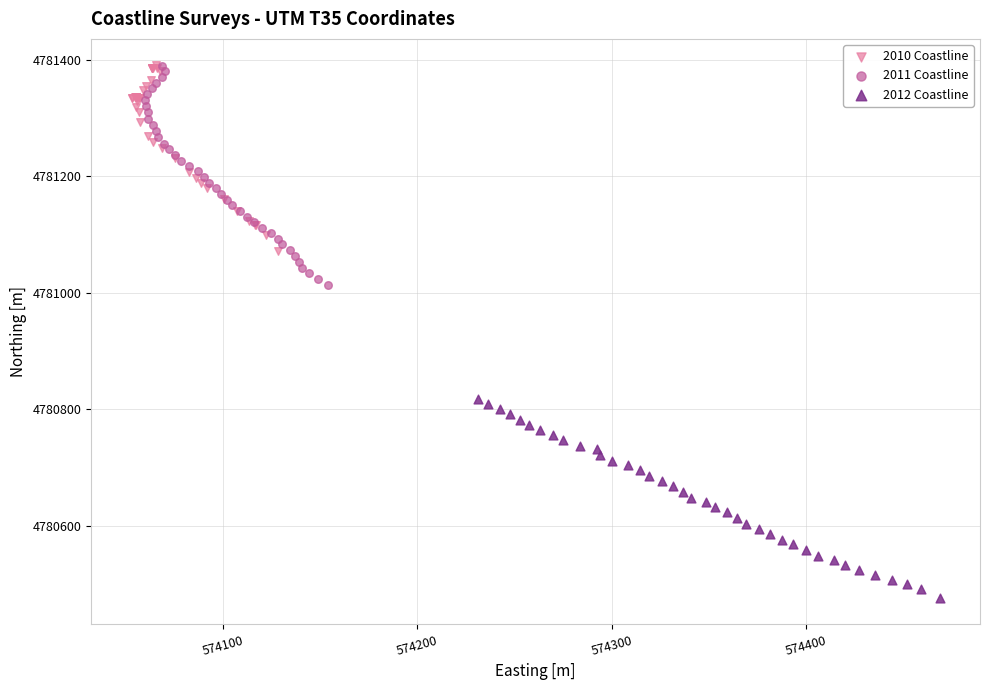

Which series contains the lowest Y value?

2012 Coastline